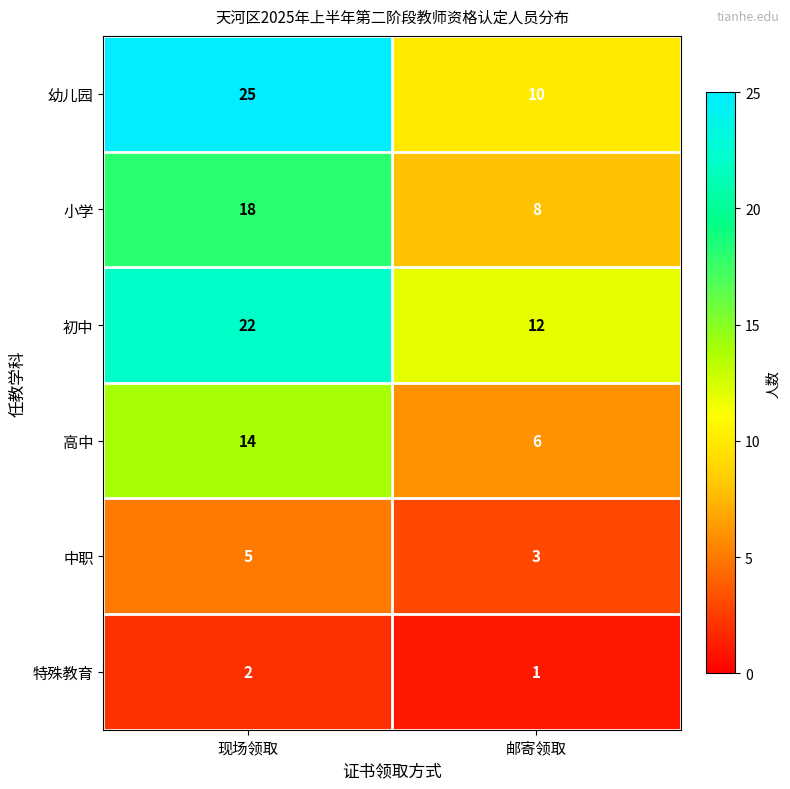

At which category does the chart reach its minimum across all series?

邮寄领取